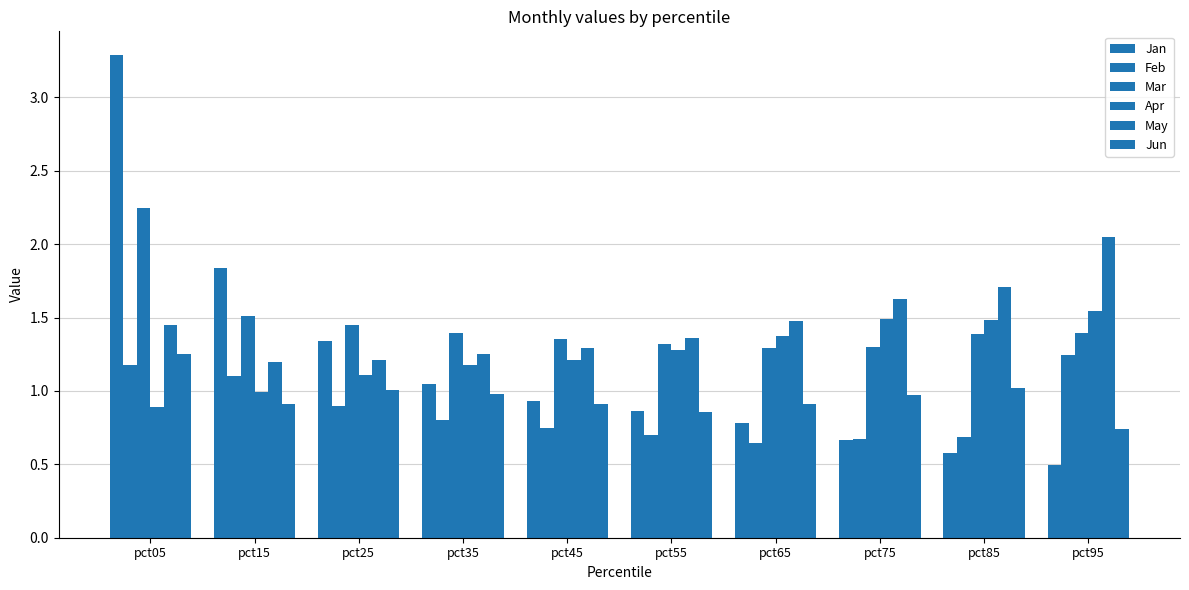

Between pct25 and pct75, which series saw the biggest shift?

Jan